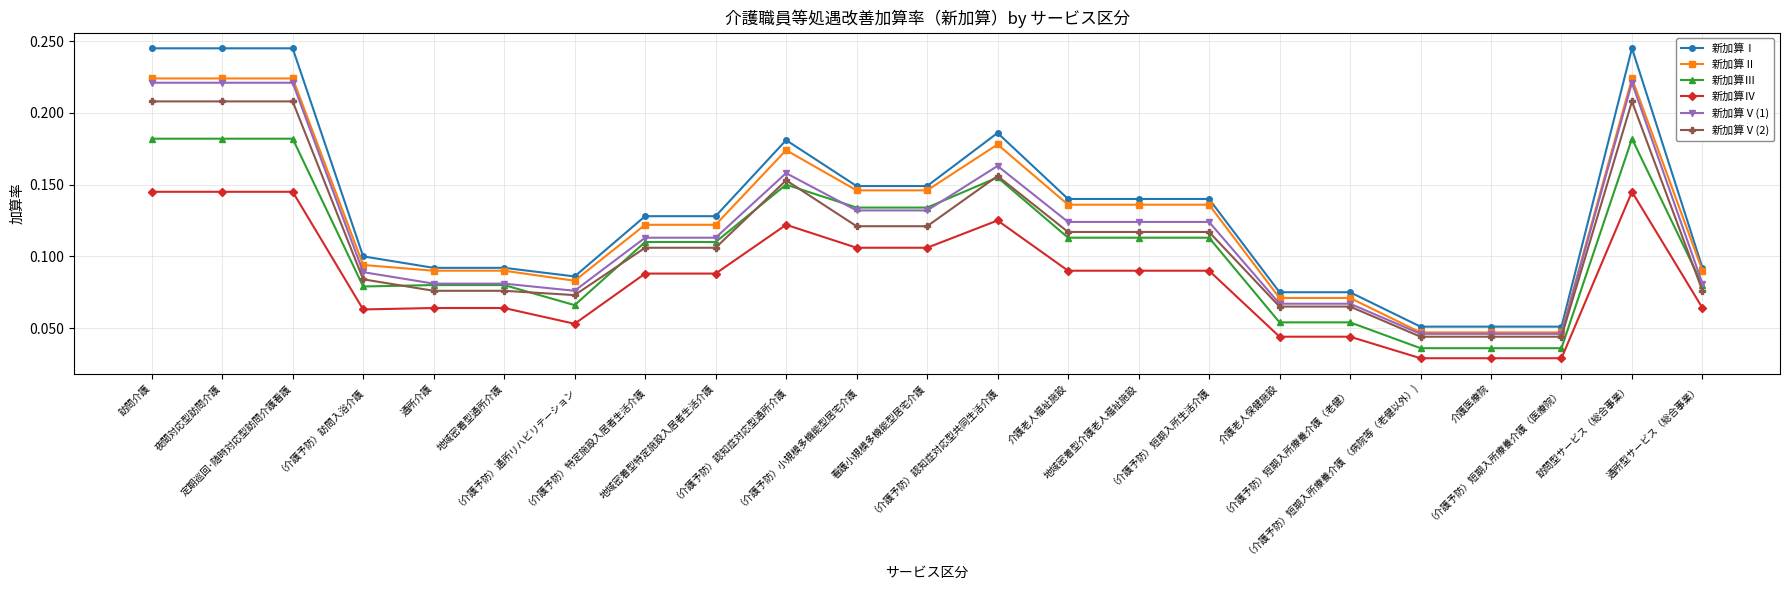

Between （介護予防）訪問入浴介護 and 訪問型サービス（総合事業）, which series saw the biggest shift?

新加算Ⅰ